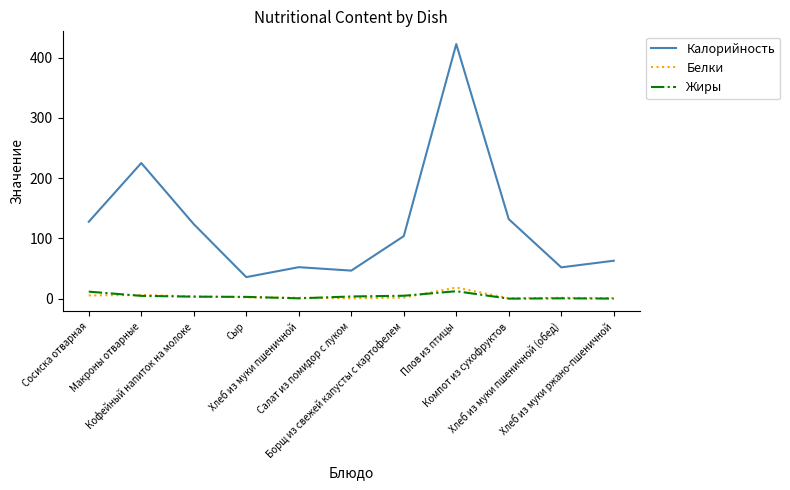

What position from the right is Хлеб из муки ржано-пшеничной?

1